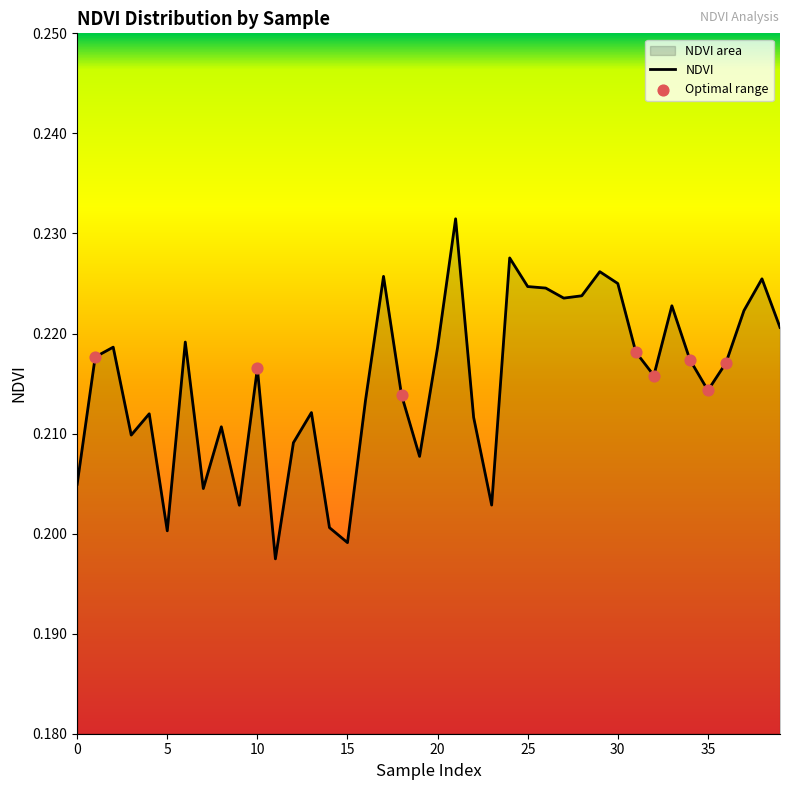

Which has a higher value, 4 or 5?

4